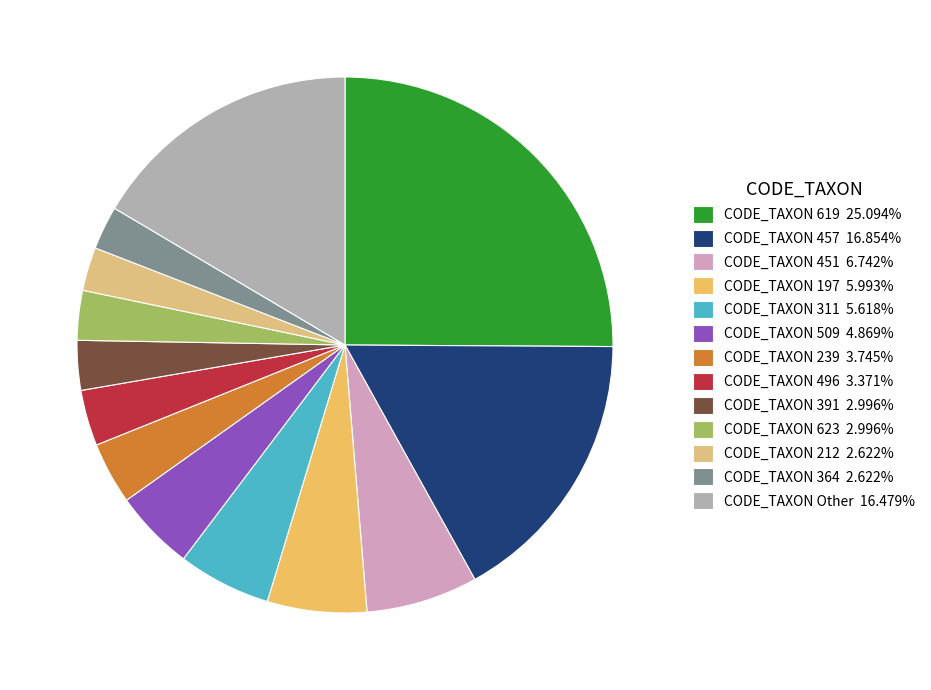

How many slices are in this pie chart?

13